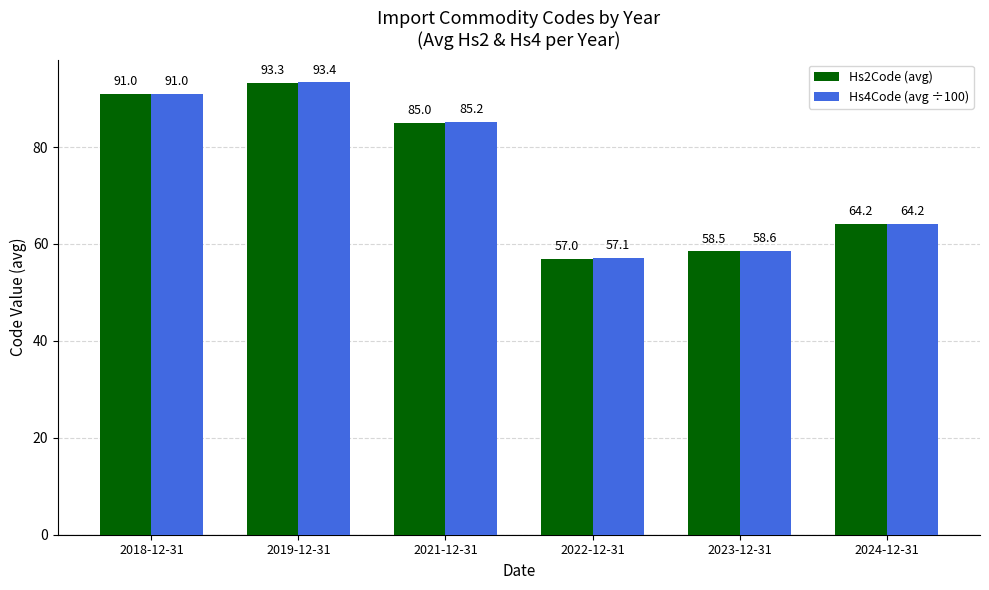

Between 2023-12-31 and 2024-12-31, which series saw the biggest shift?

Hs2Code (avg)